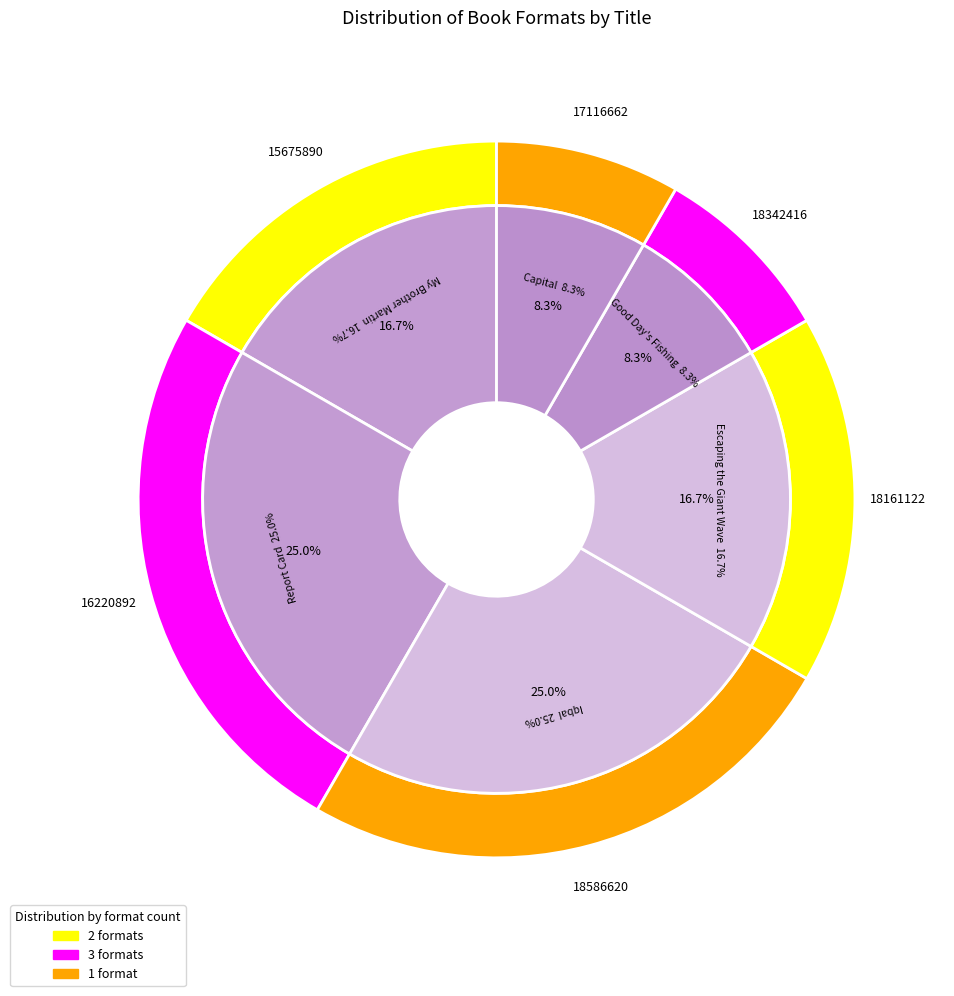

Is there any slice that represents more than half of the pie?

No